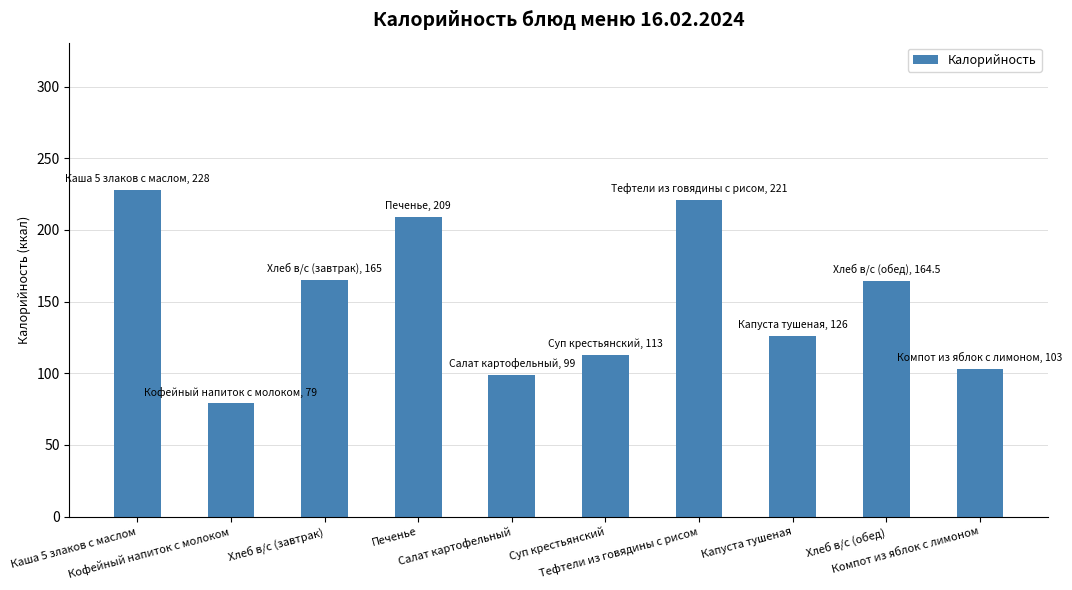

What value does the data have at Кофейный напиток с молоком?

79.0